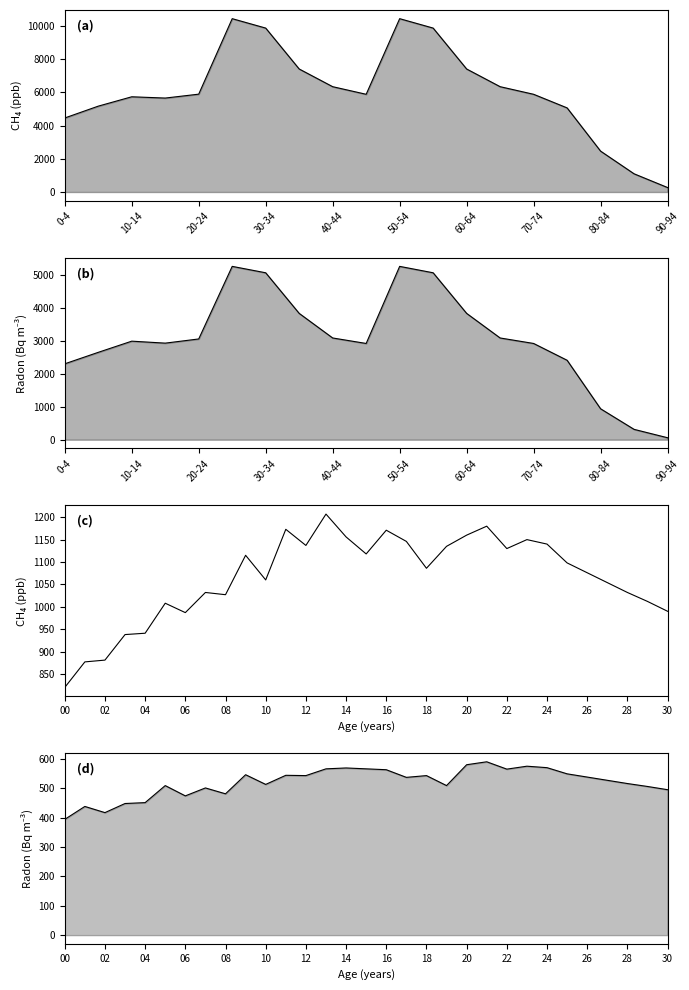

True or false: Male has a value of 3843 at 60-64.

True